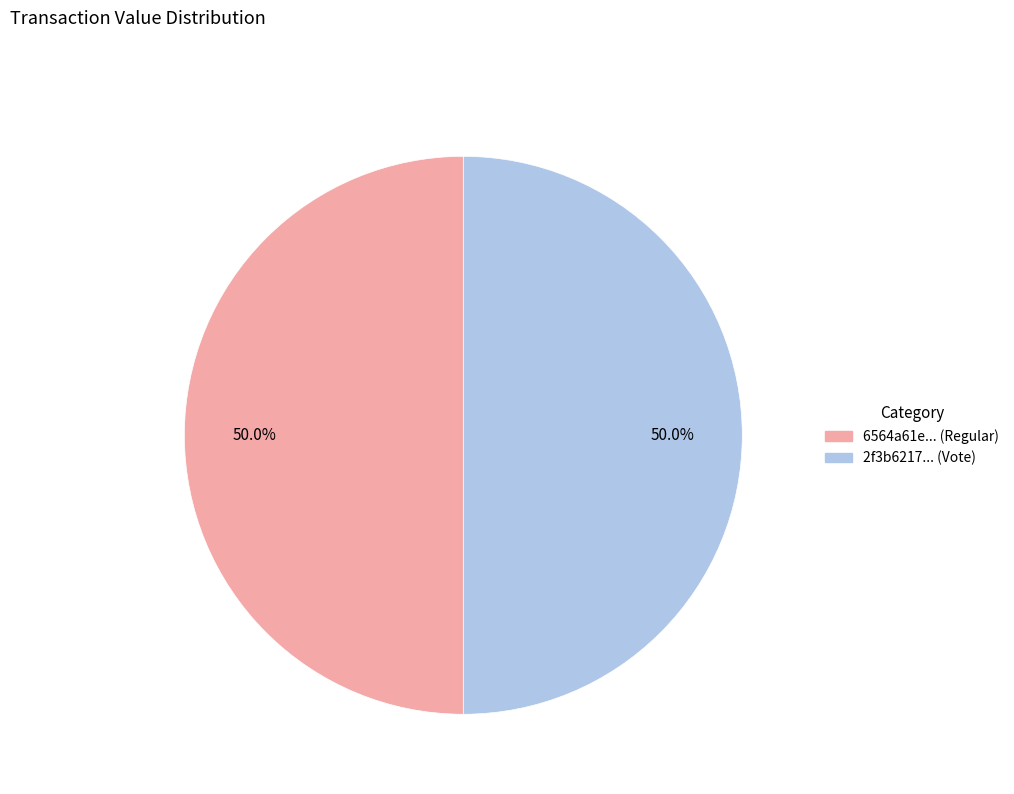

What is the largest slice in the pie chart?

Vote (io_index=2)